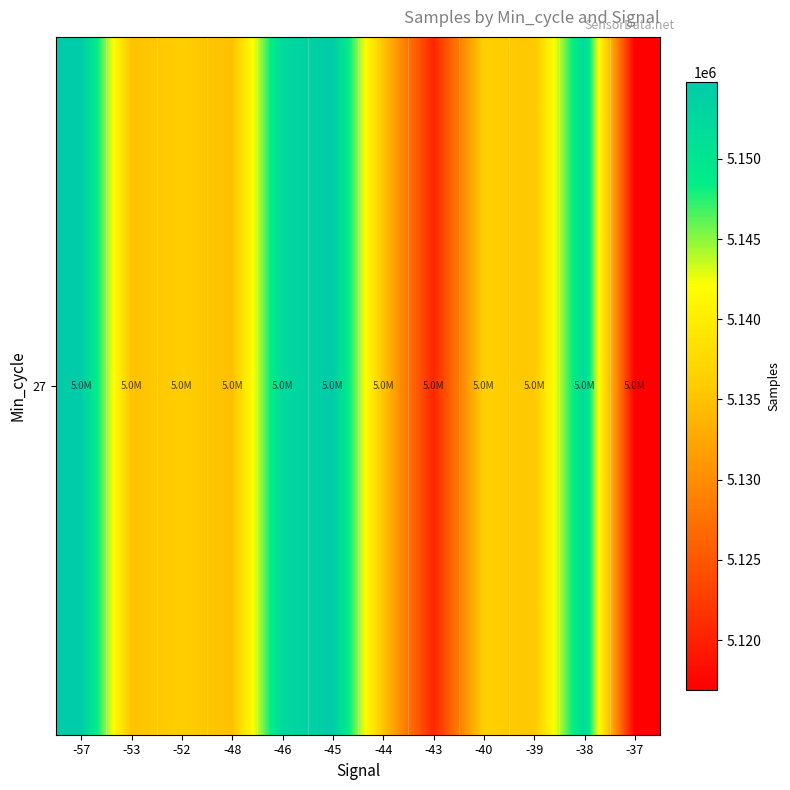

The value at -44 is 3305940. True or false?

False